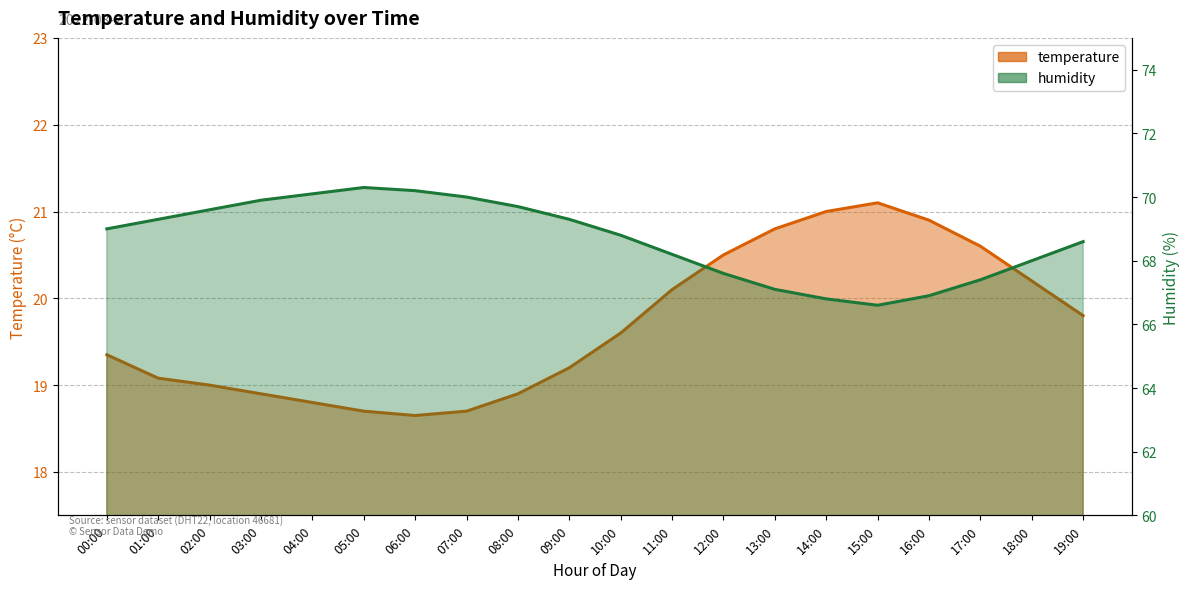

What is the value of the humidity point at the 12th from the left?

68.2